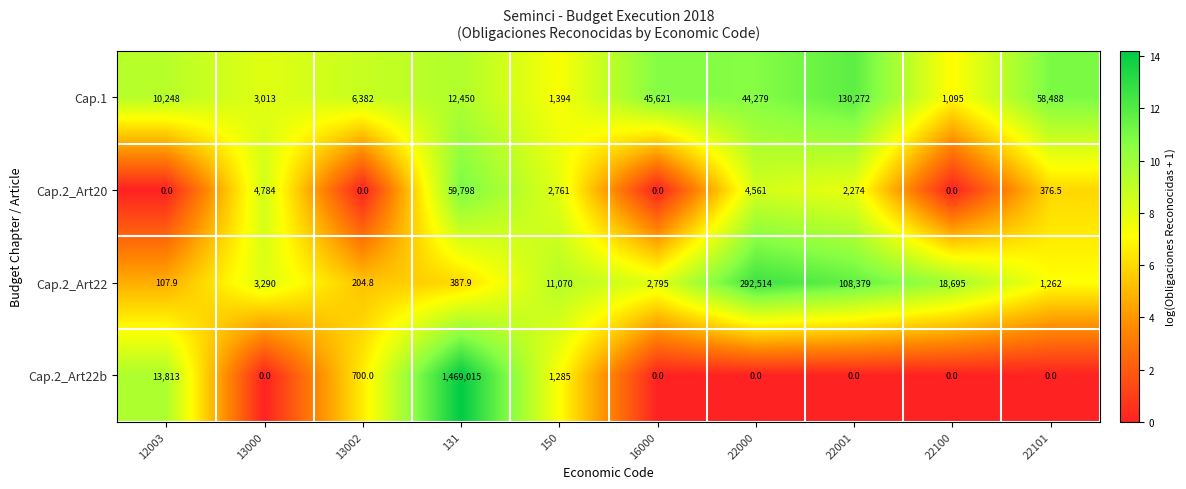

What is the spread (max minus min) of values at 16000?

45621.0